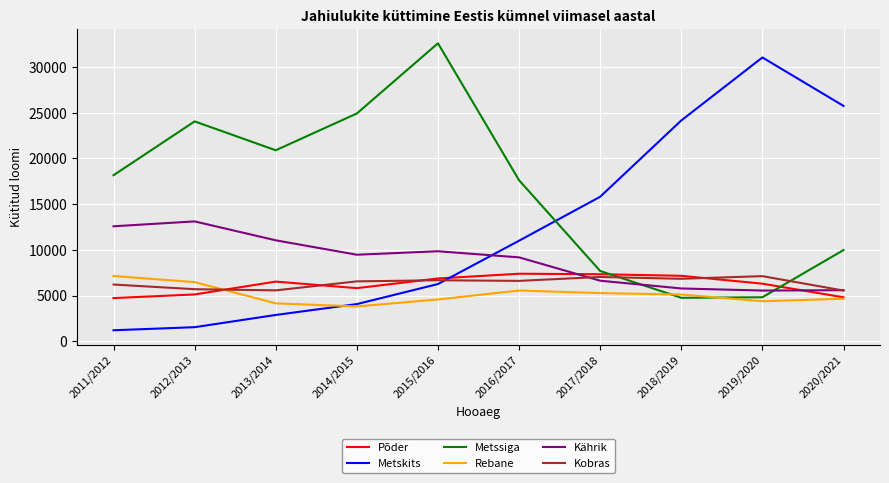

Is the value of Metssiga at 2017/2018 greater than the value of Põder at 2019/2020?

Yes